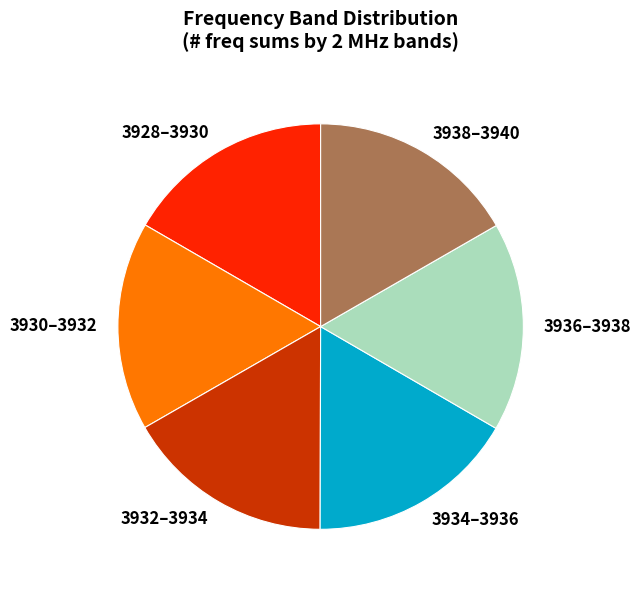

How many segments does this pie chart have?

6